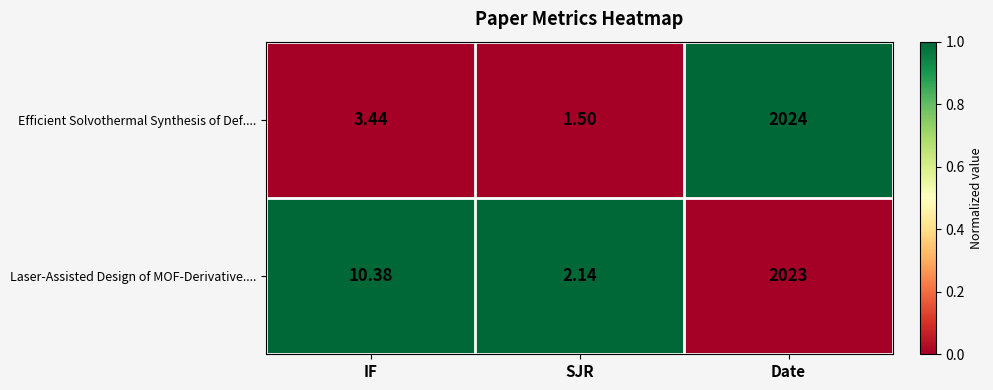

Where does the Laser-Assisted Design of MOF-Derivative.... series first go above 10?

IF